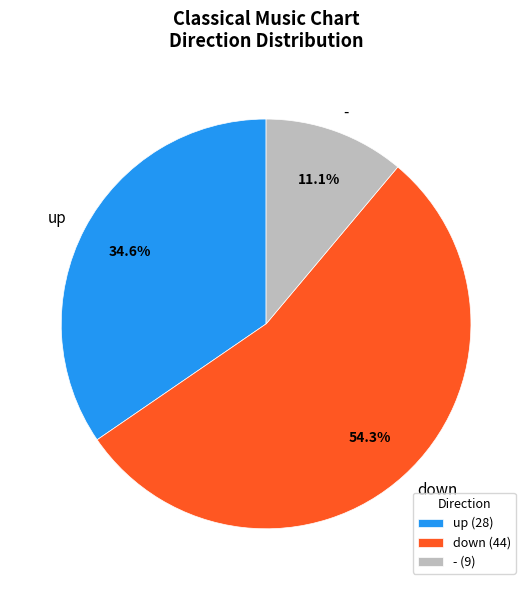

Between - and up, which is larger?

up